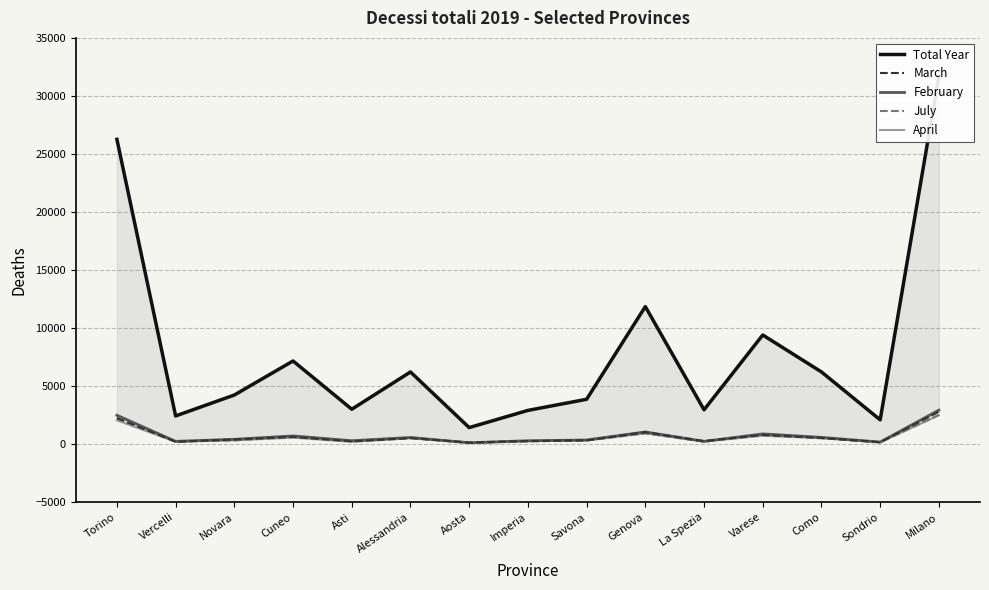

What is the smallest value displayed?

107